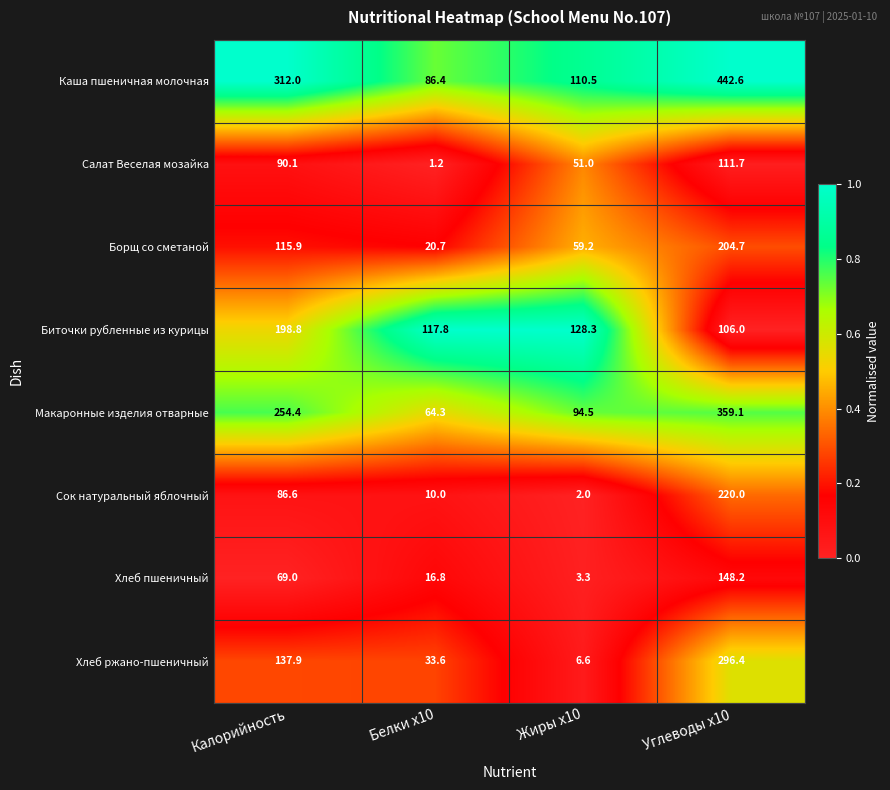

What is the sum of all Борщ со сметаной values?

400.5